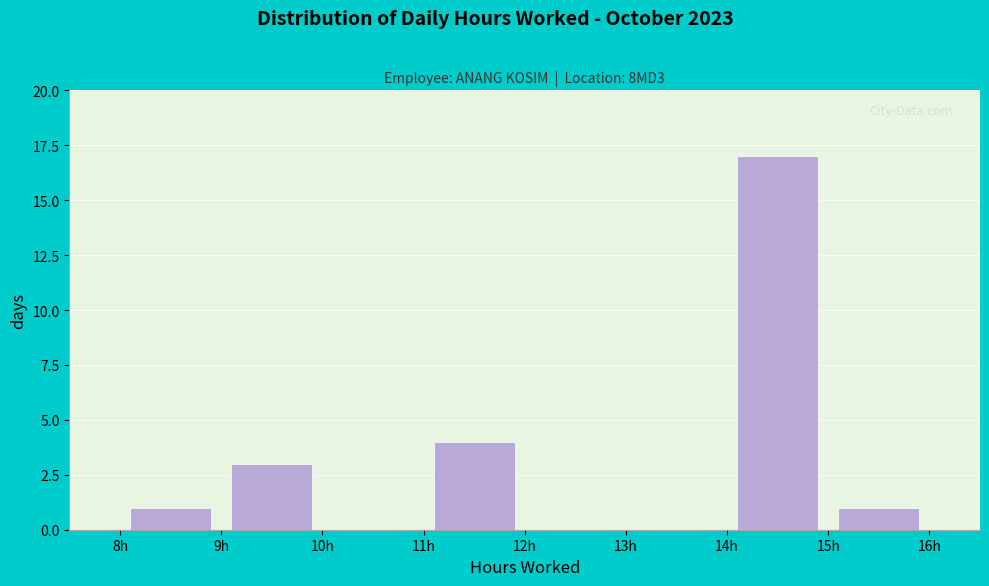

Reading left to right, list every bar in this chart as the range it spans on the x-axis followed by its height. The values are not printed on the chart, so give them approximately, as read against the axis.

8 to 9: 1
9 to 10: 3
10 to 11: 0
11 to 12: 4
12 to 13: 0
13 to 14: 0
14 to 15: 17
15 to 16: 1